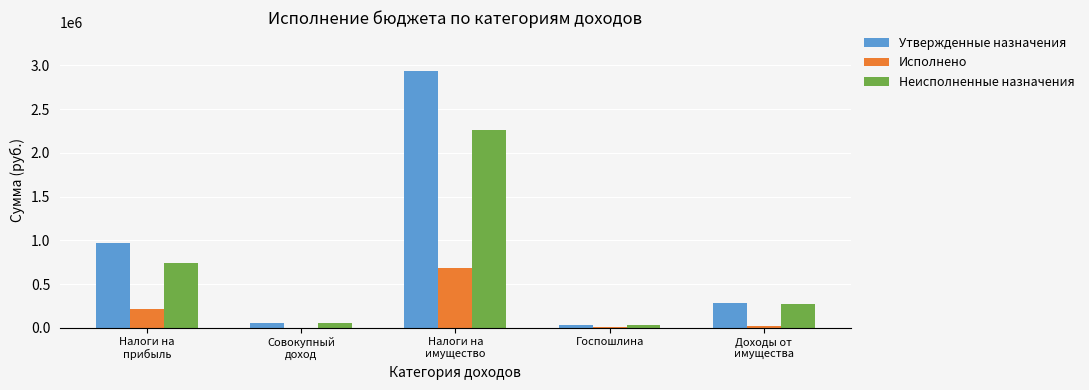

What is the maximum value for Утвержденные назначения?

2940000.0